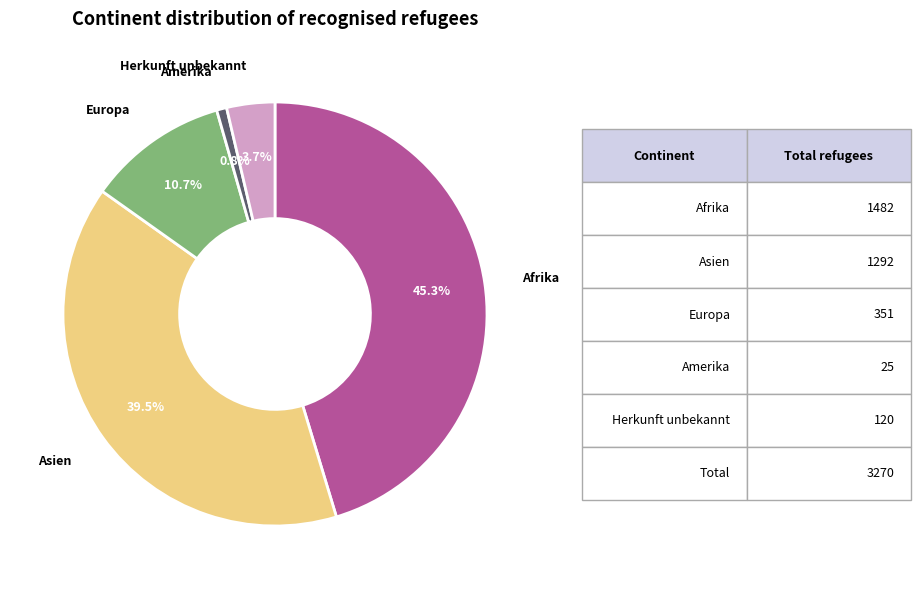

The Herkunft unbekannt slice represents 4% of the pie. True or false?

True